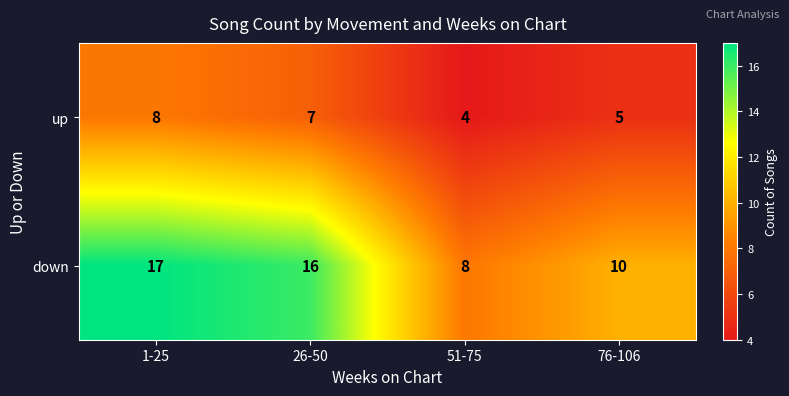

Which category has the lowest value in the down series?

51-75